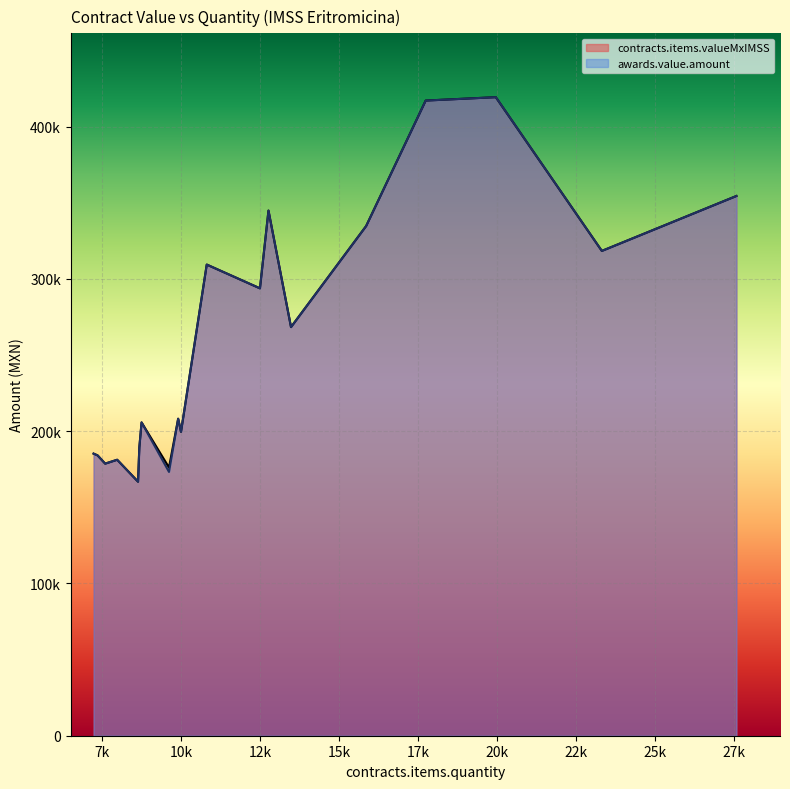

How many lines are shown in the chart?

2